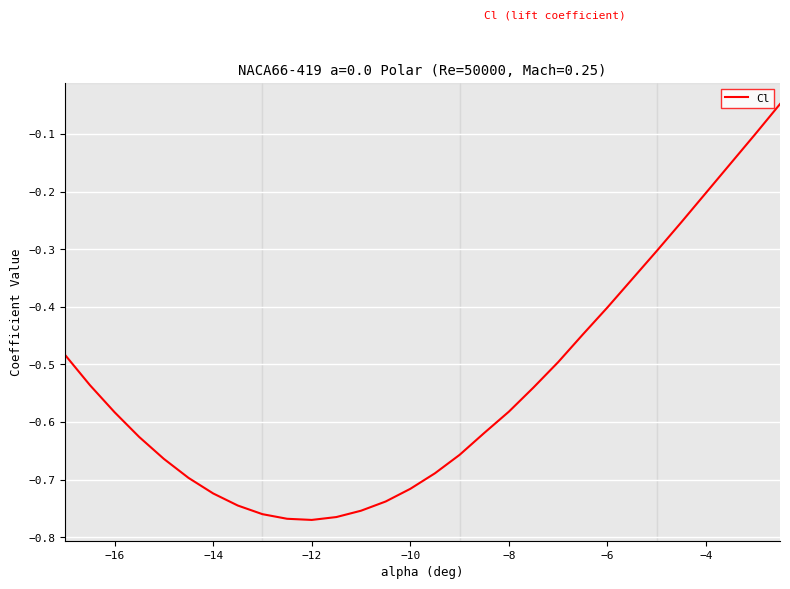

Does the chart display data point markers on the line(s)?

No